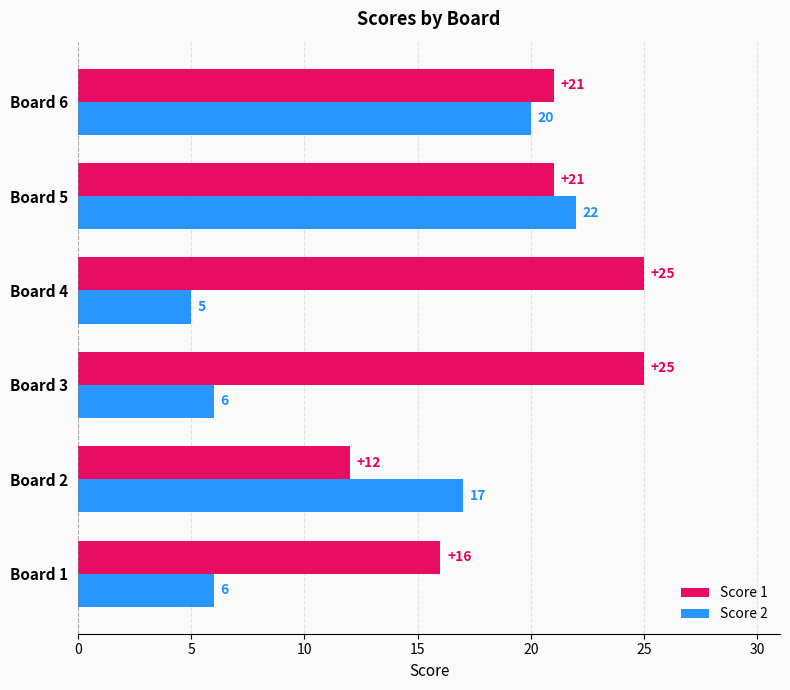

At how many categories does at least one series exceed 11?

6